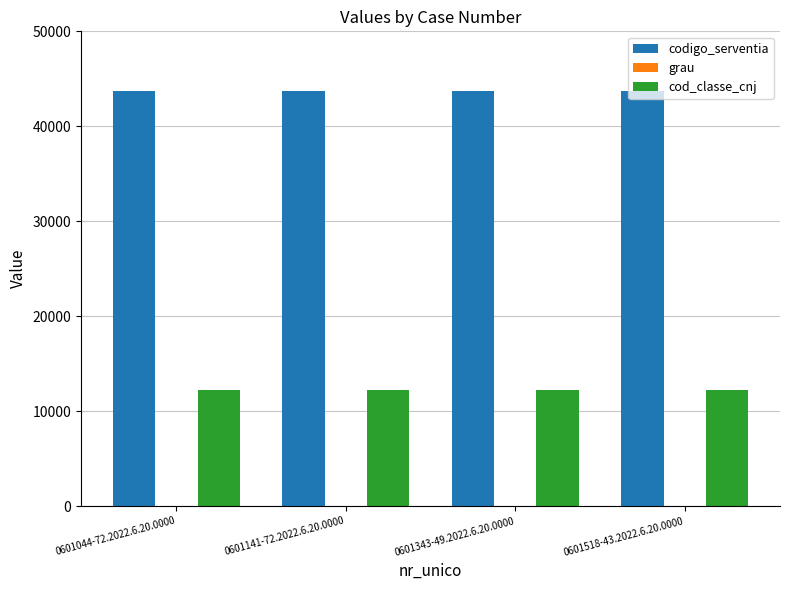

What is the sum of the codigo_serventia values at 0601343-49.2022.6.20.0000 and 0601044-72.2022.6.20.0000?

87444